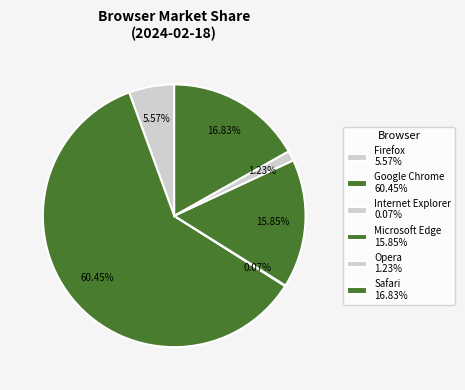

What percentage is the Safari slice, to the nearest percent?

17%